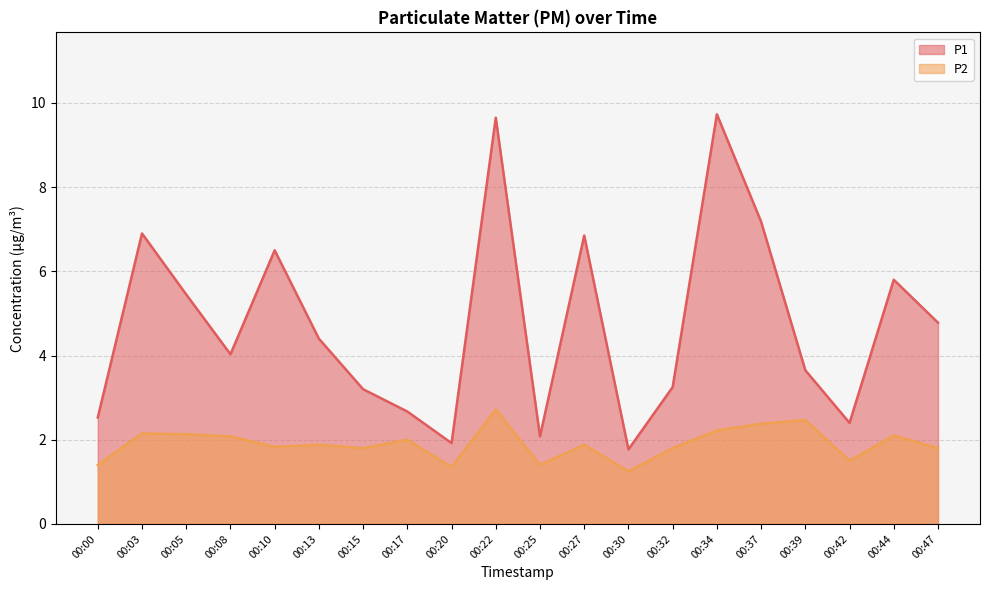

True or false: P2 has a value of 3.0 at 00:44.

False